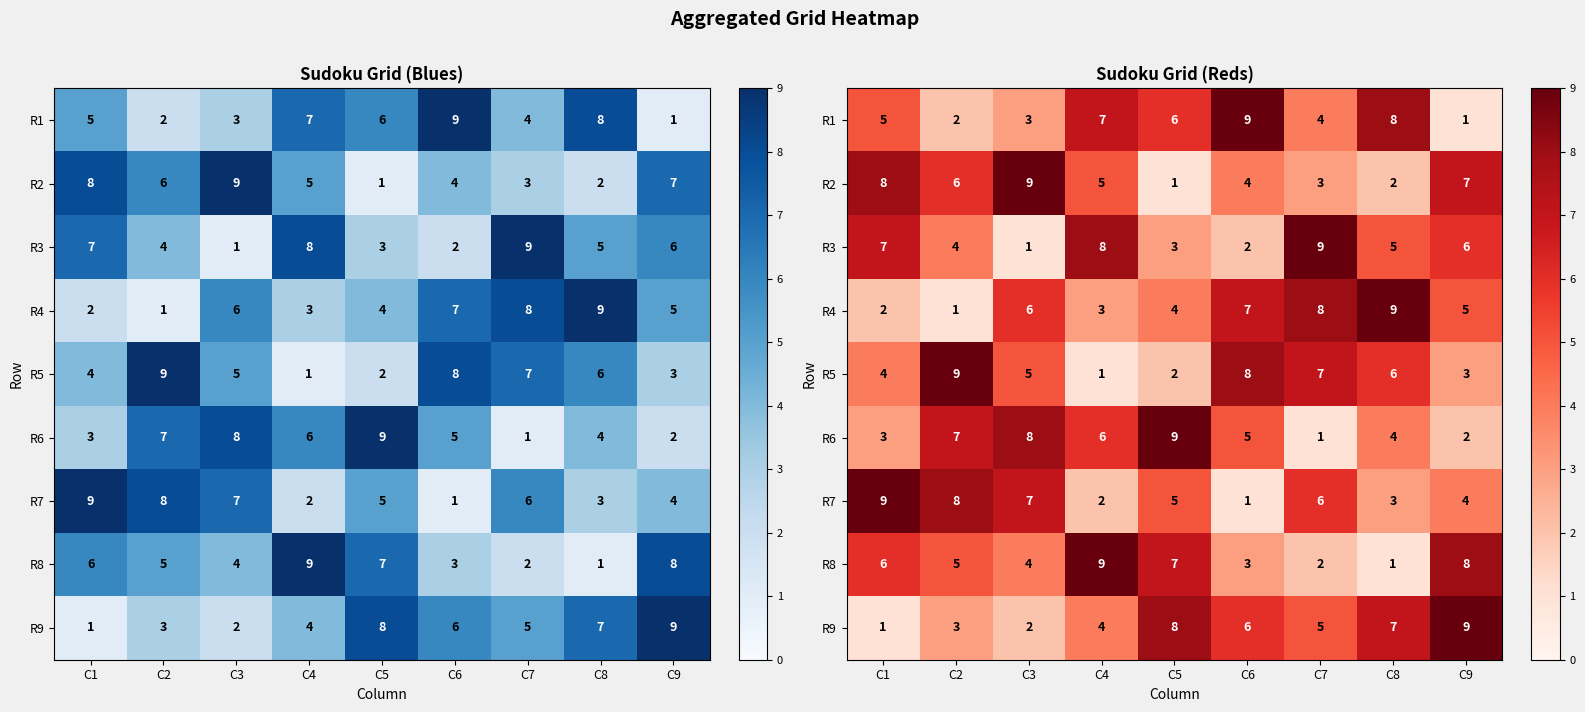

What is the spread (max minus min) of values at C9?

8